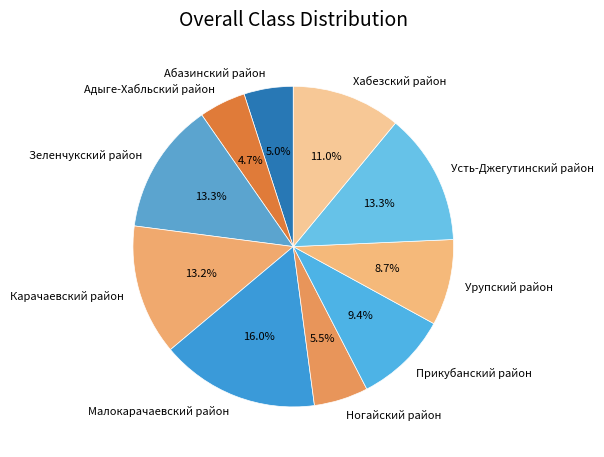

What percentage is NOT represented by Усть-Джегутинский район?

86.7%